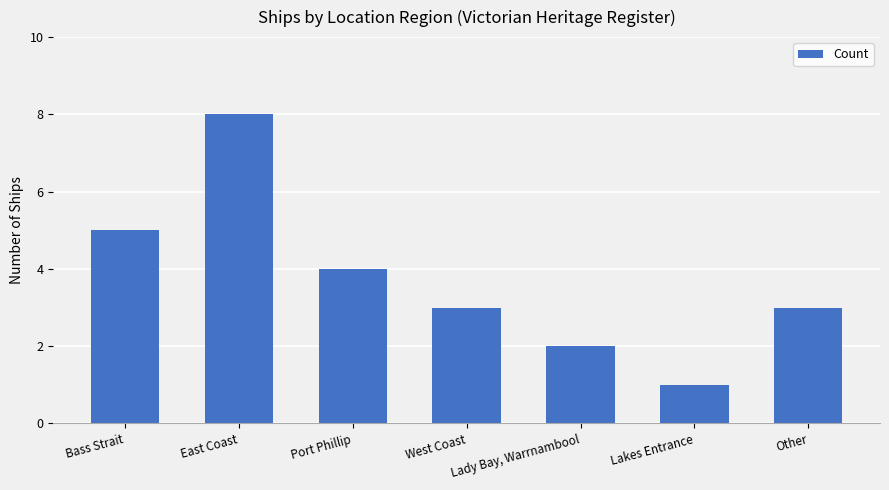

The chart shows a value of 1 at Other. True or false?

False